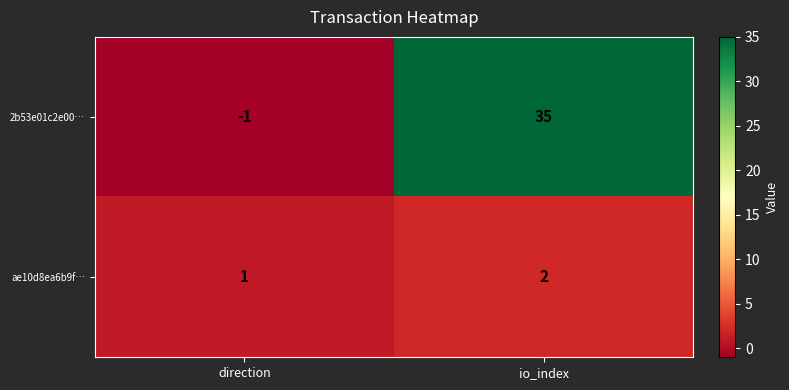

What is the sum of the 2b53e01c2e00… values at io_index and direction?

34